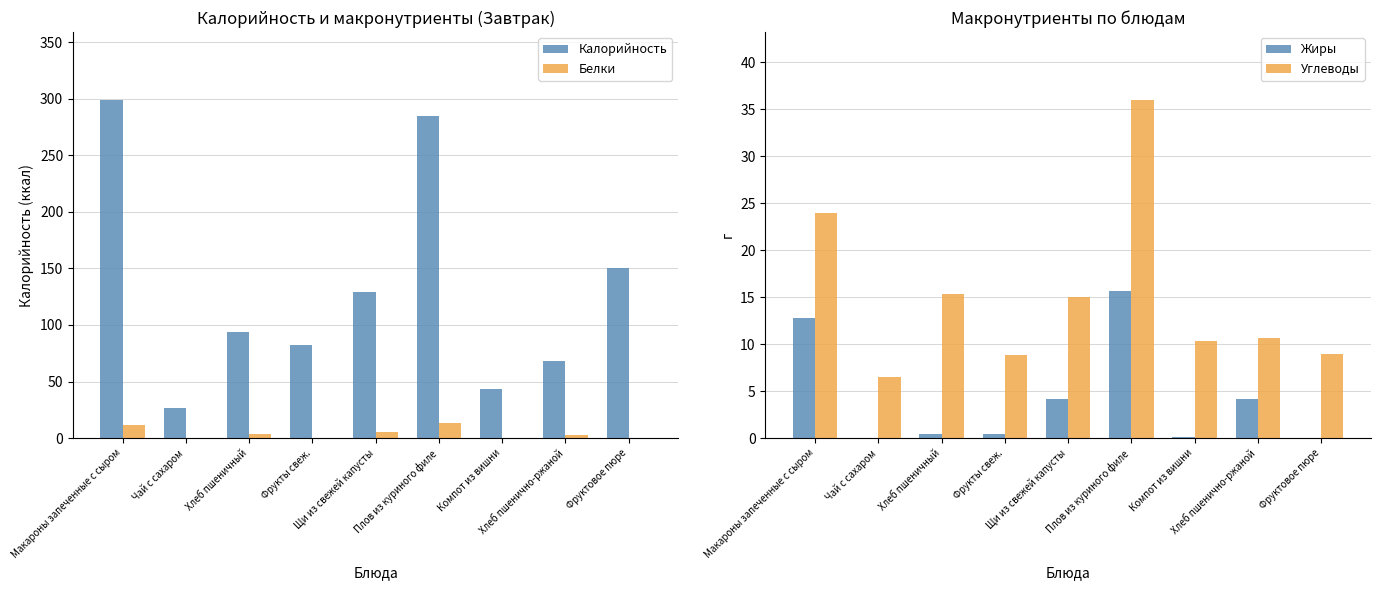

Reading left to right, list all the values displayed in this chart.

Калорийность: Макароны запеченные с сыром=299.0	Чай с сахаром=27.0	Хлеб пшеничный=94.0	Фрукты свеж.=82.0	Щи из свежей капусты=129.0	Плов из куриного филе=285.0	Компот из вишни=43.0	Хлеб пшенично-ржаной=68.0	Фруктовое пюре=150.0
Белки: Макароны запеченные с сыром=12.0	Чай с сахаром=0.2	Хлеб пшеничный=3.2	Фрукты свеж.=0.4	Щи из свежей капусты=5.0	Плов из куриного филе=13.5	Компот из вишни=0.3	Хлеб пшенично-ржаной=2.4	Фруктовое пюре=0.0
Жиры: Макароны запеченные с сыром=12.8	Чай с сахаром=0.0	Хлеб пшеничный=0.5	Фрукты свеж.=0.4	Щи из свежей капусты=4.2	Плов из куриного филе=15.6	Компот из вишни=0.1	Хлеб пшенично-ржаной=4.2	Фруктовое пюре=0.0
Углеводы: Макароны запеченные с сыром=24.0	Чай с сахаром=6.5	Хлеб пшеничный=15.4	Фрукты свеж.=8.8	Щи из свежей капусты=15.0	Плов из куриного филе=36.0	Компот из вишни=10.3	Хлеб пшенично-ржаной=10.6	Фруктовое пюре=9.0